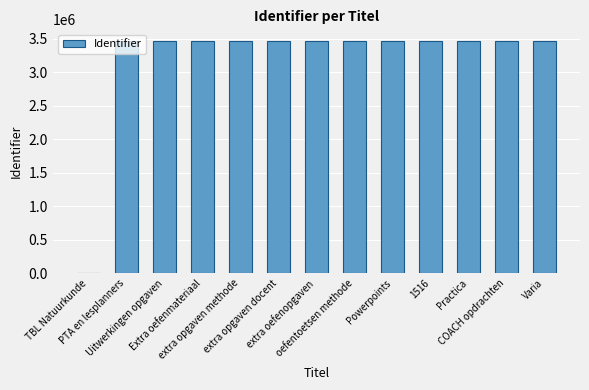

Approximately how many times larger is the value at Varia compared to PTA en lesplanners?

1.0